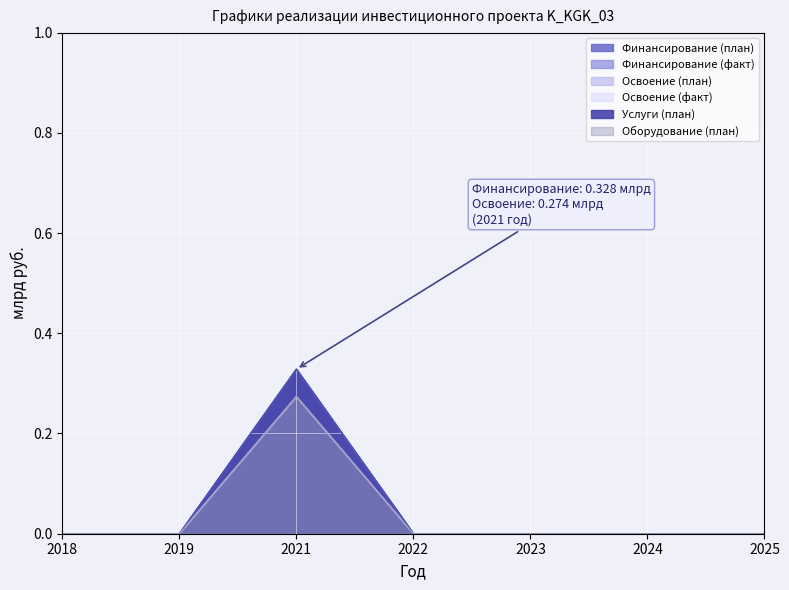

Is it true that Услуги (план) equals 0.0 at 2024?

True